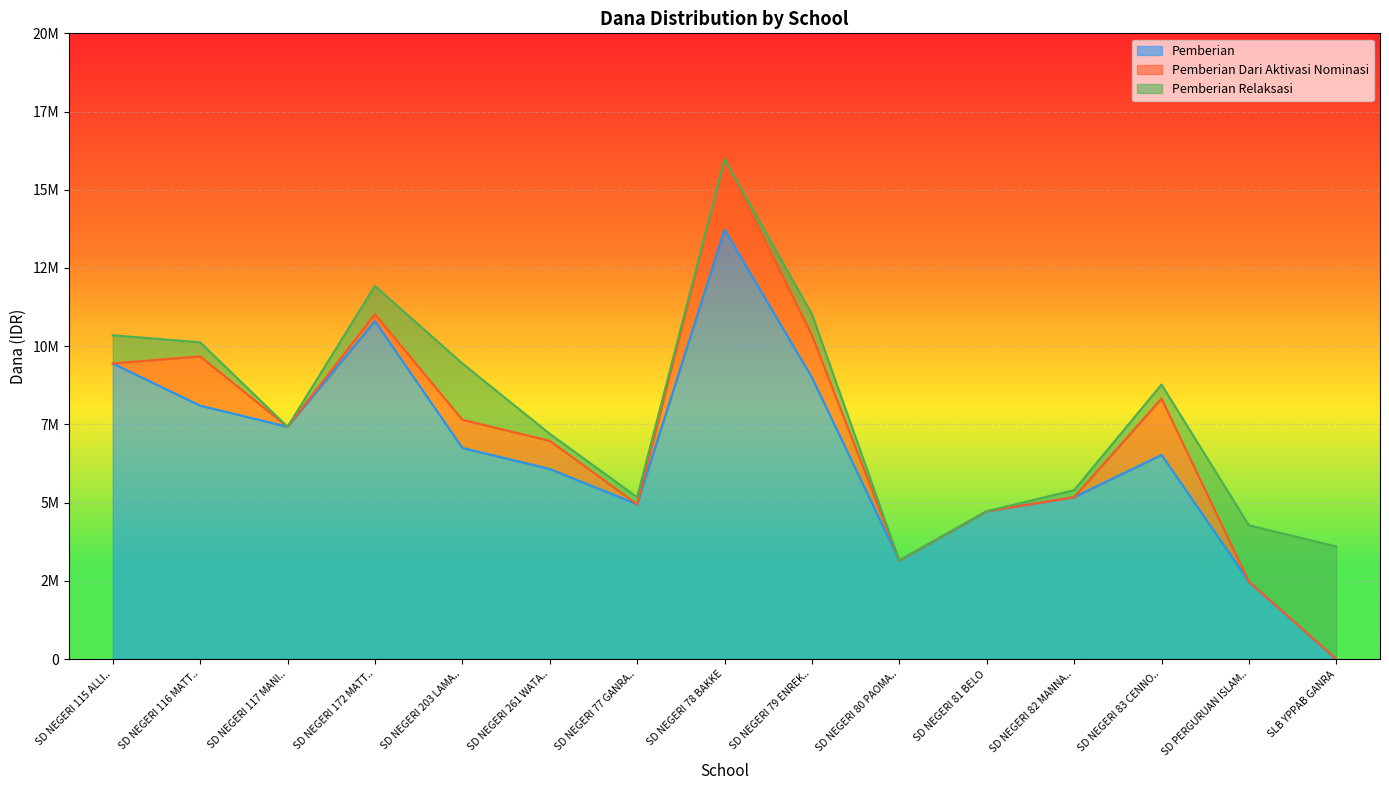

Which category has the highest value in the Pemberian Relaksasi series?

SLB YPPAB GANRA